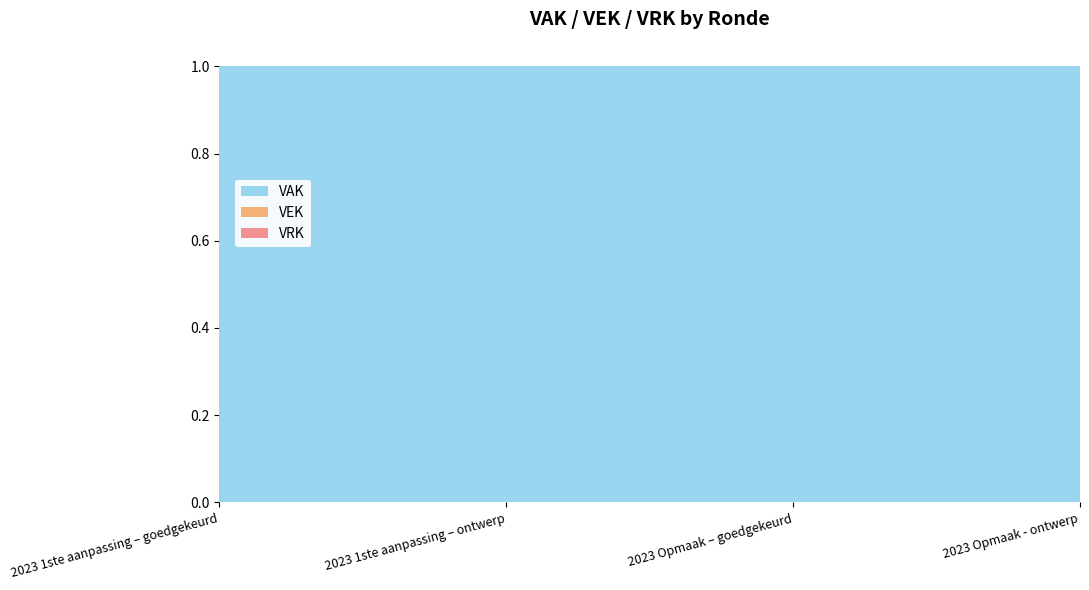

Reading right to left, list all the values displayed in this chart.

VEK: 2023 Opmaak - ontwerp=0	2023 Opmaak – goedgekeurd=0	2023 1ste aanpassing – ontwerp=0	2023 1ste aanpassing – goedgekeurd=0
VRK: 2023 Opmaak - ontwerp=0	2023 Opmaak – goedgekeurd=0	2023 1ste aanpassing – ontwerp=0	2023 1ste aanpassing – goedgekeurd=0
VAK: 2023 Opmaak - ontwerp=100000	2023 Opmaak – goedgekeurd=100000	2023 1ste aanpassing – ontwerp=100000	2023 1ste aanpassing – goedgekeurd=100000